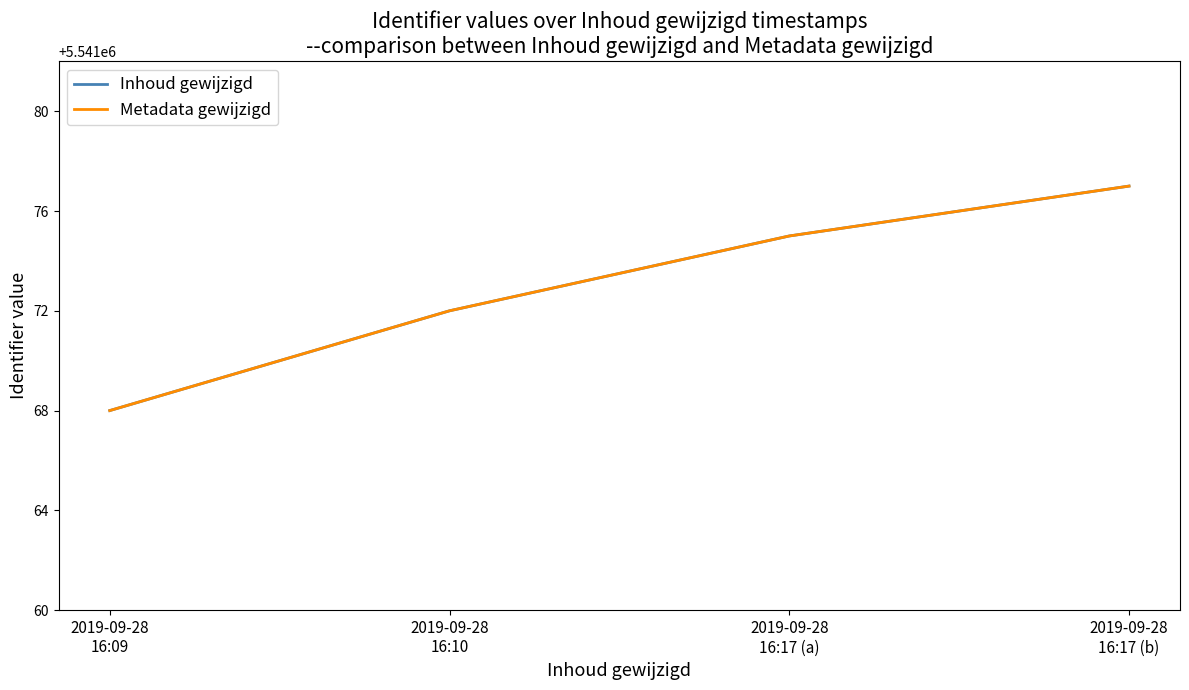

List the series in order of their peak value, lowest first.

Inhoud gewijzigd, Metadata gewijzigd